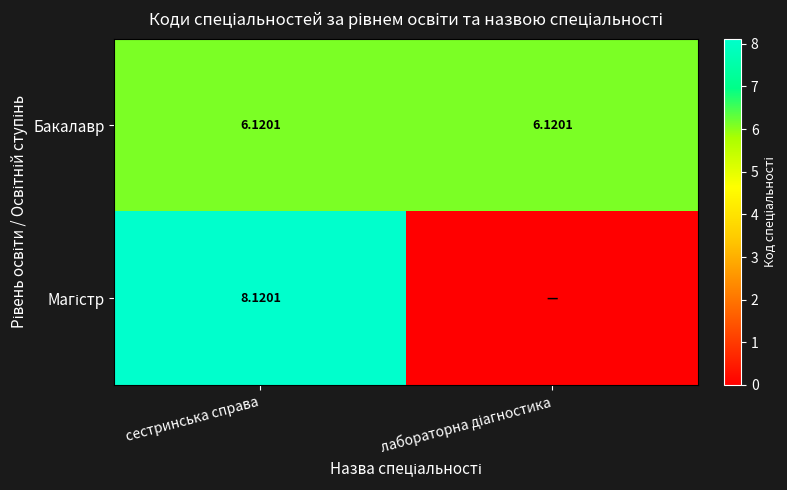

Is the value of Магістр at лабораторна діагностика greater than the value of Бакалавр at лабораторна діагностика?

No